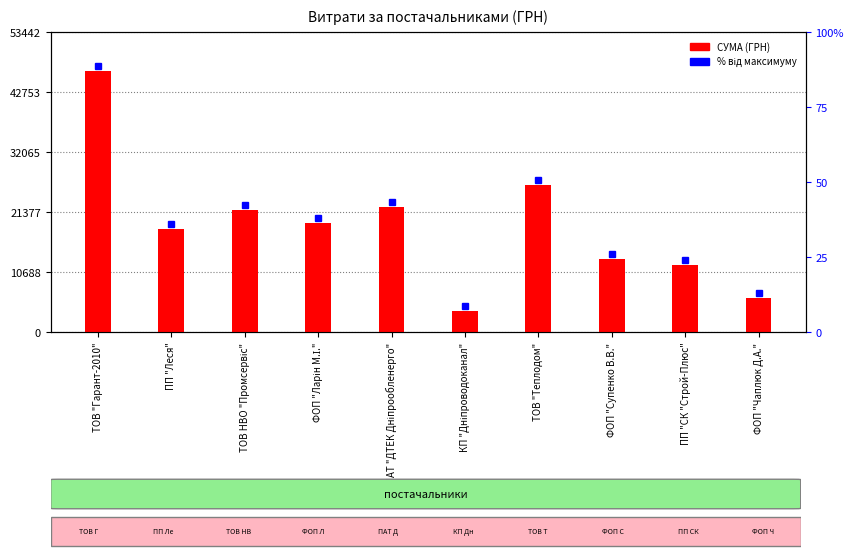

What is the value of the 3rd bar from the left?

21763.4